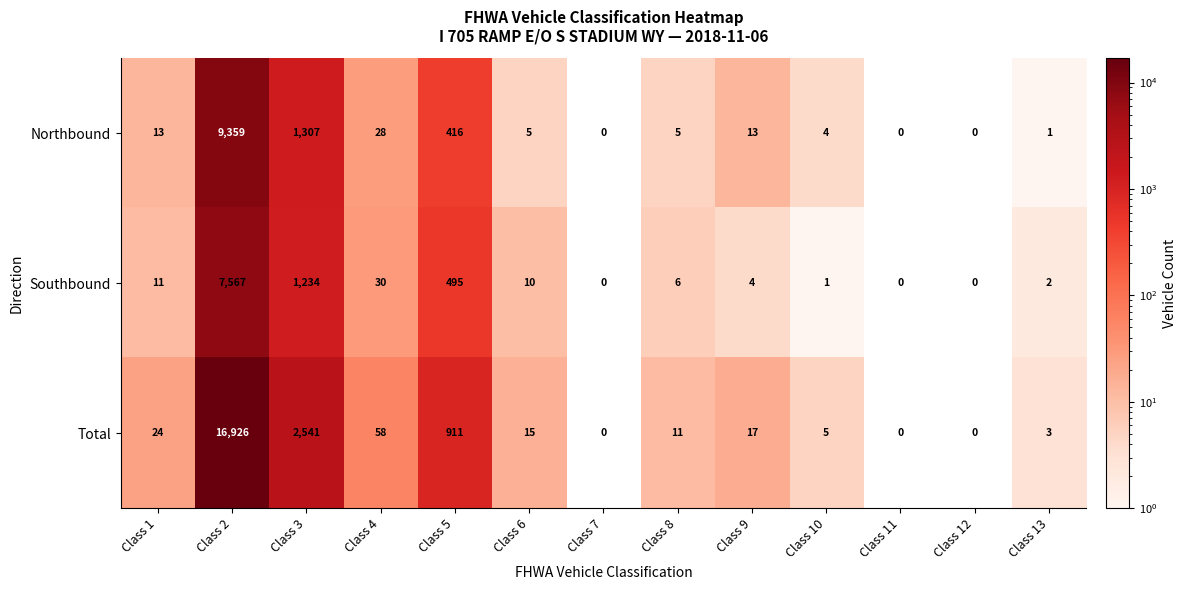

Rank the series by their maximum value, from highest to lowest.

Total, Northbound, Southbound